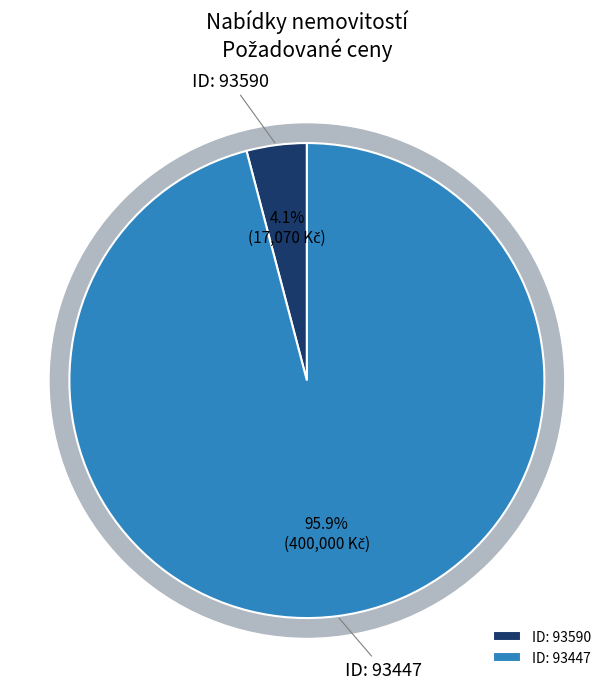

What is the ratio of the value at 93447 to the value at 93590?

23.4